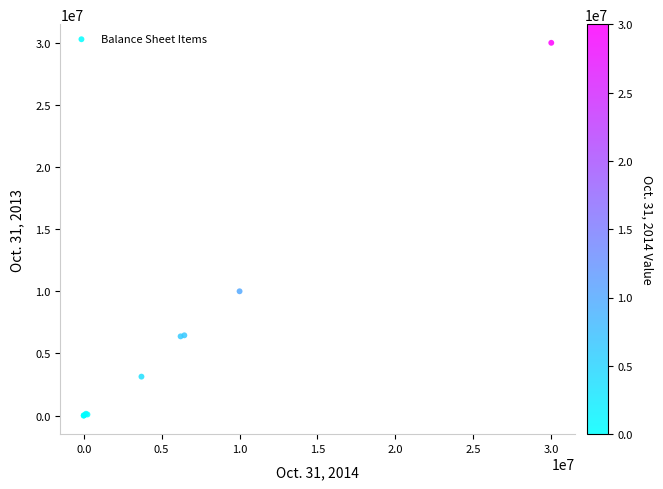

What Y value in the scatter plot is closest to 15000000?

10000000